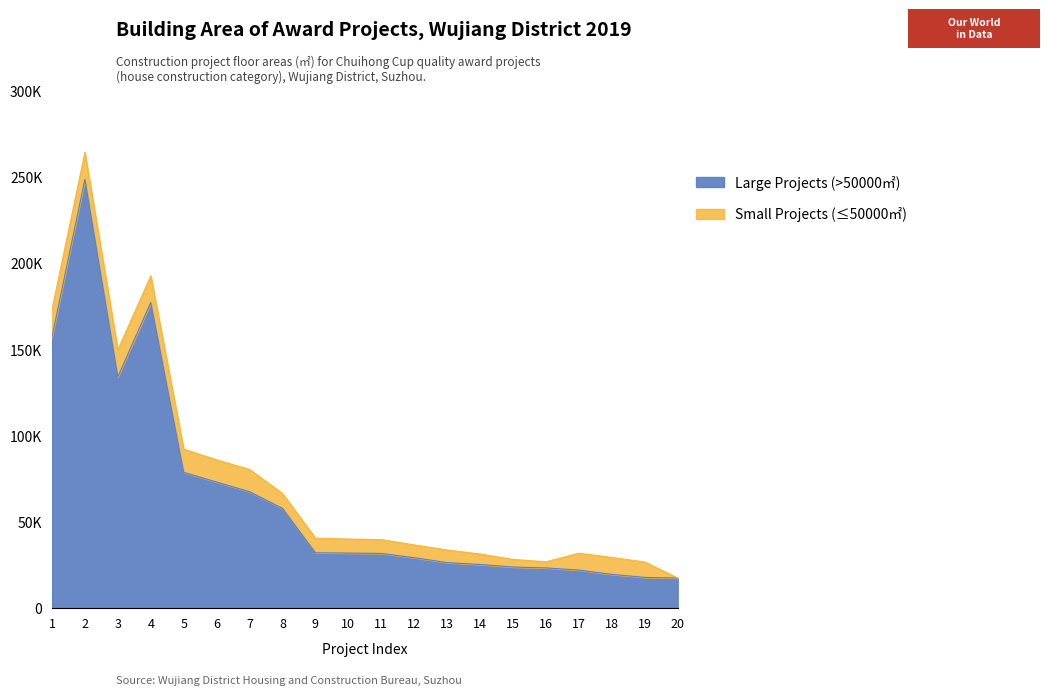

What is the difference between the values at 14 and 12?

3945